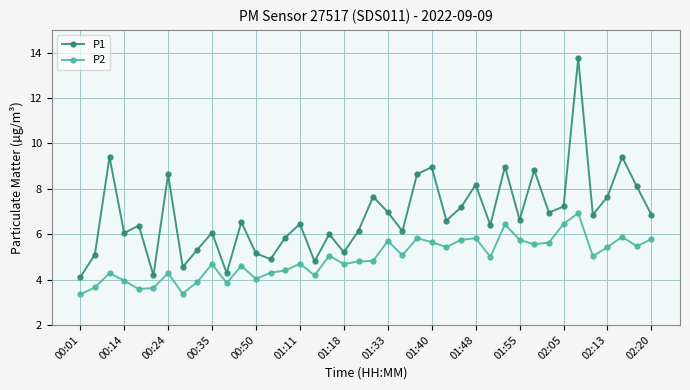

How many distinct data groups are displayed?

2